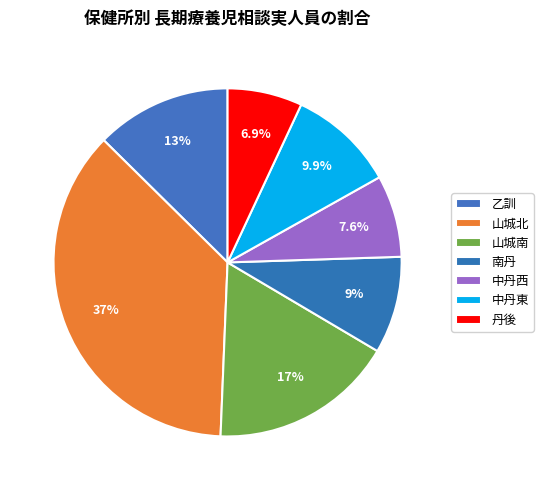

Which has a higher value, 丹後 or 中丹東?

中丹東